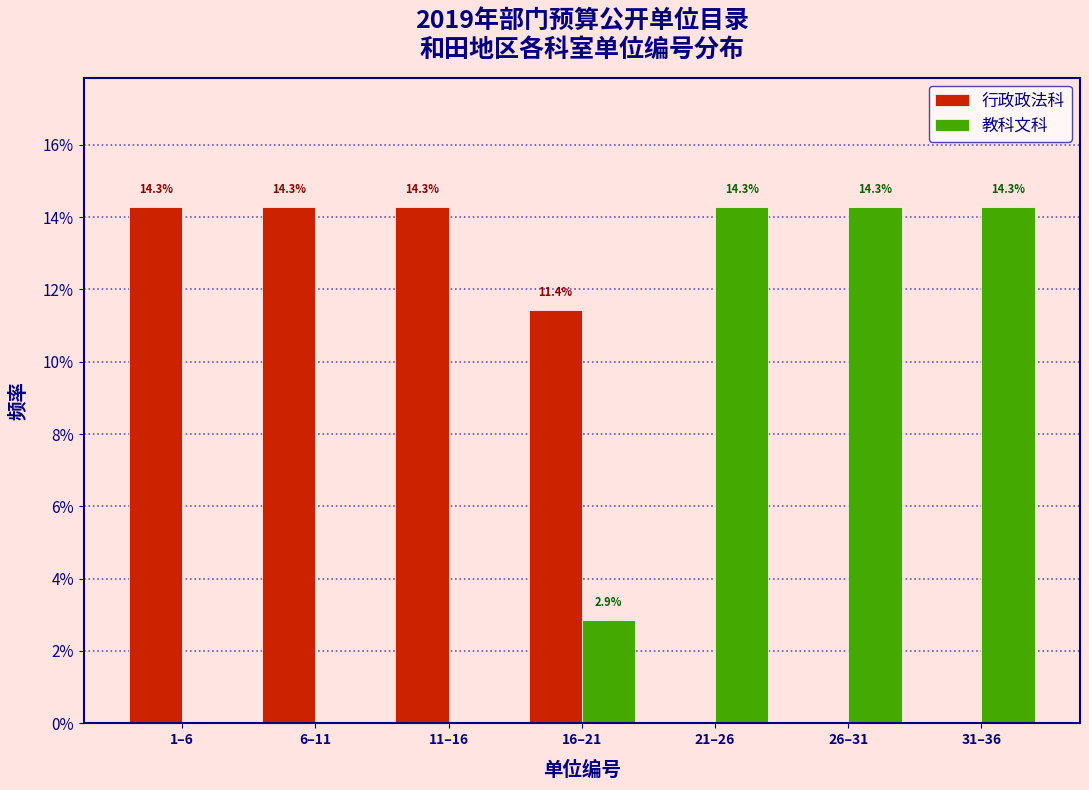

Reading right to left, list all the values displayed in this chart.

行政政法科: 31–36=0.0	26–31=0.0	21–26=0.0	16–21=11.4	11–16=14.3	6–11=14.3	1–6=14.3
教科文科: 31–36=14.3	26–31=14.3	21–26=14.3	16–21=2.9	11–16=0.0	6–11=0.0	1–6=0.0